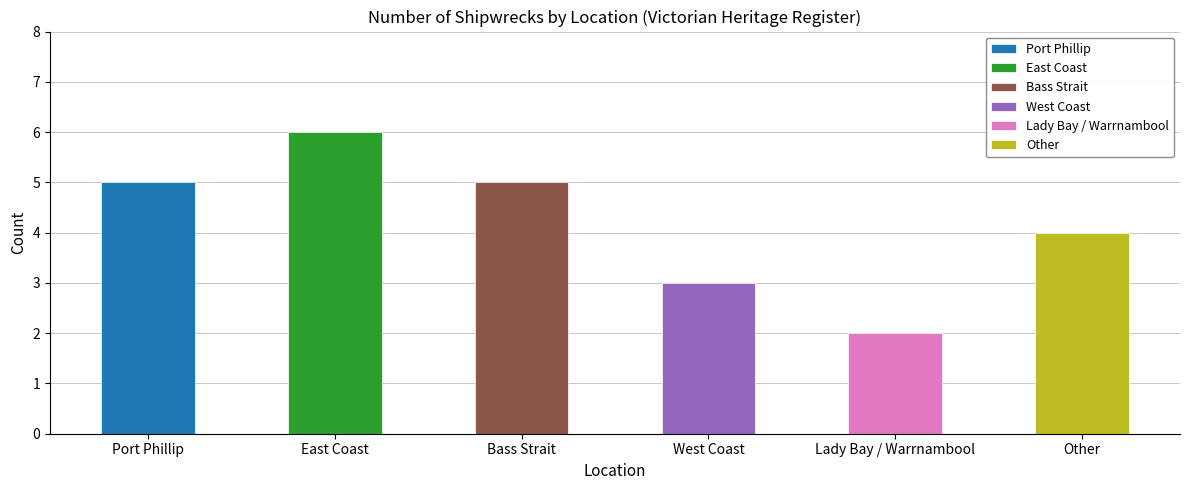

At which label is the value closest to 4?

Other